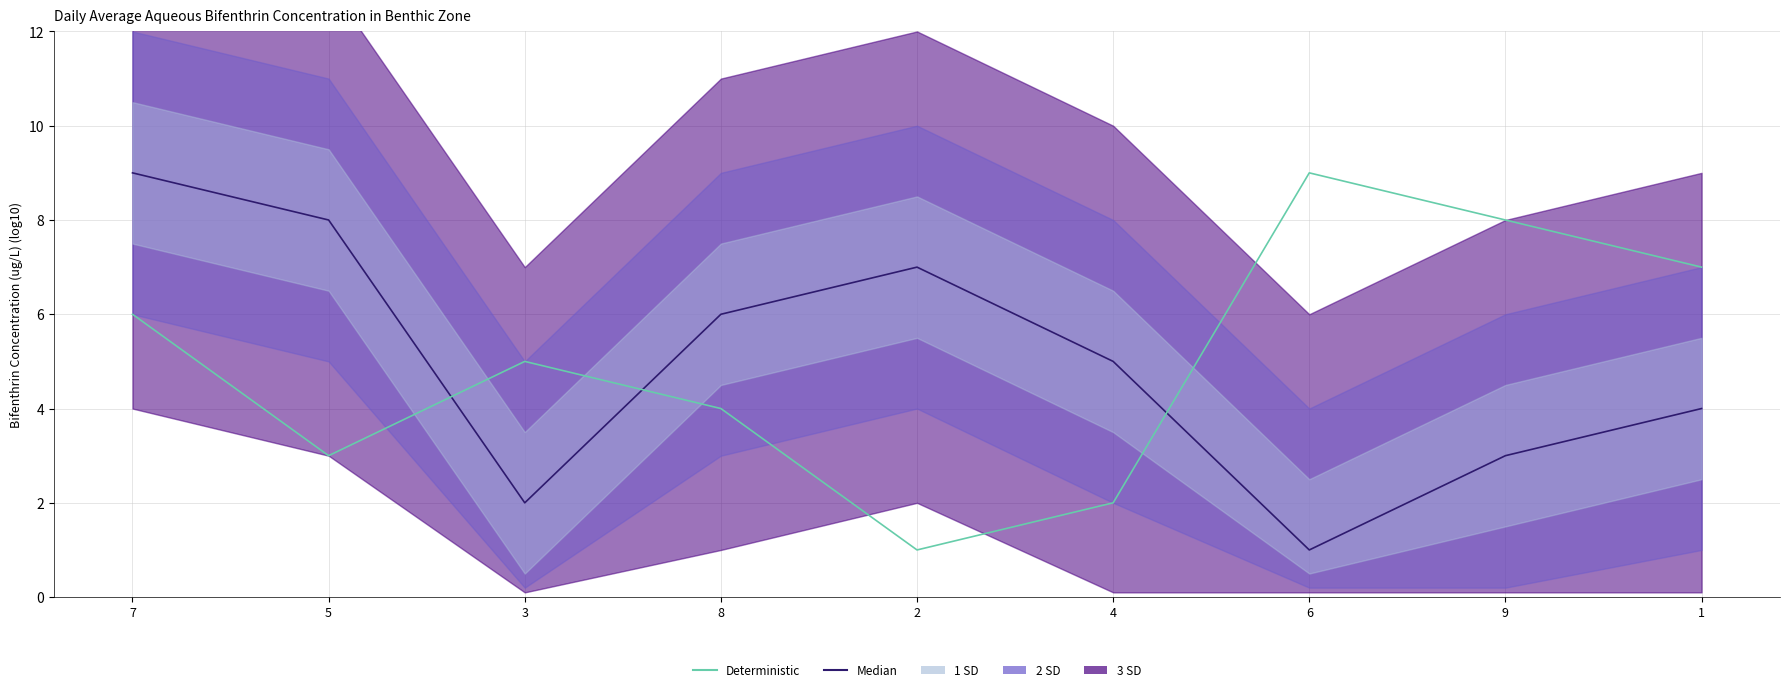

In Deterministic, how many points are higher than both neighbors (excluding endpoints)?

2